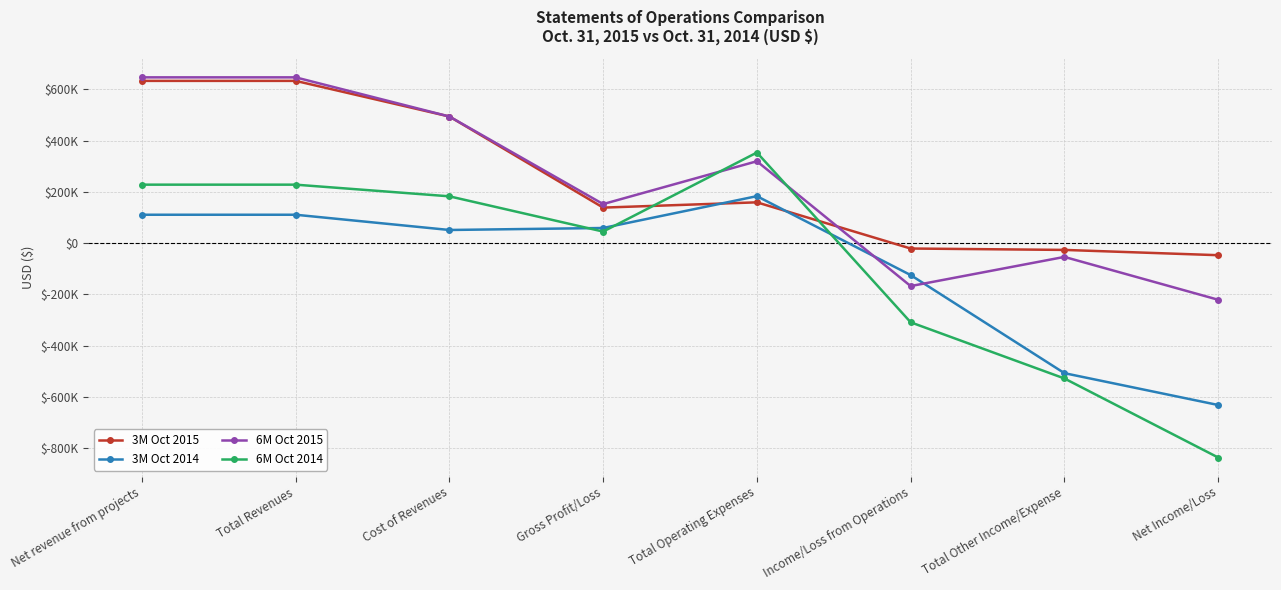

Rank the categories by 6M Oct 2015 value from lowest to highest.

Net Income/Loss, Income/Loss from Operations, Total Other Income/Expense, Gross Profit/Loss, Total Operating Expenses, Cost of Revenues, Net revenue from projects, Total Revenues